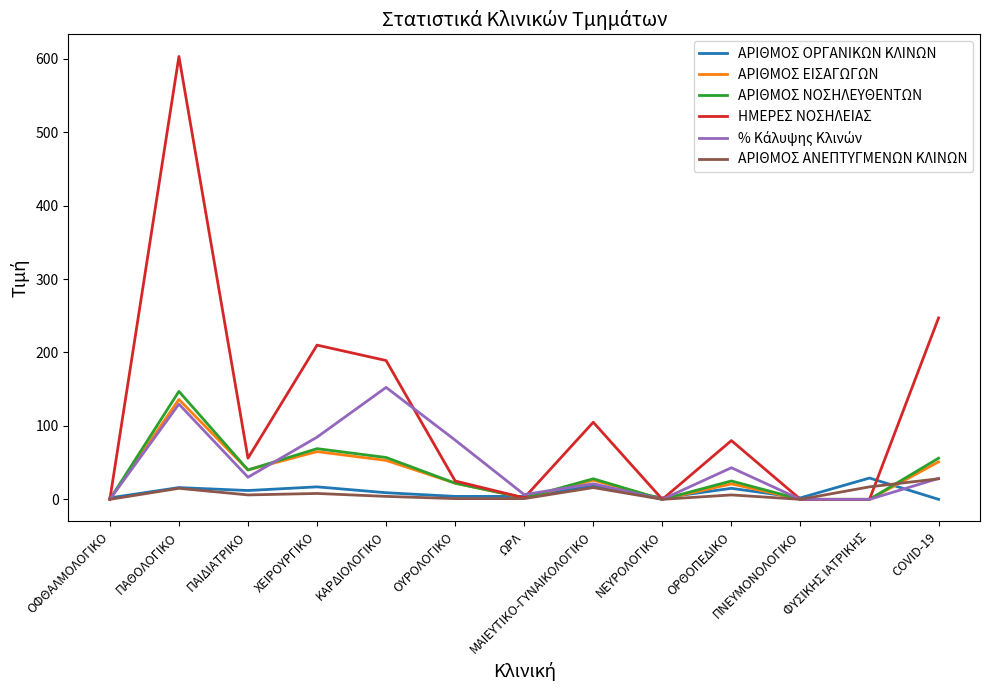

What is the difference between the highest and lowest values at ΟΡΘΟΠΕΔΙΚΟ?

74.0